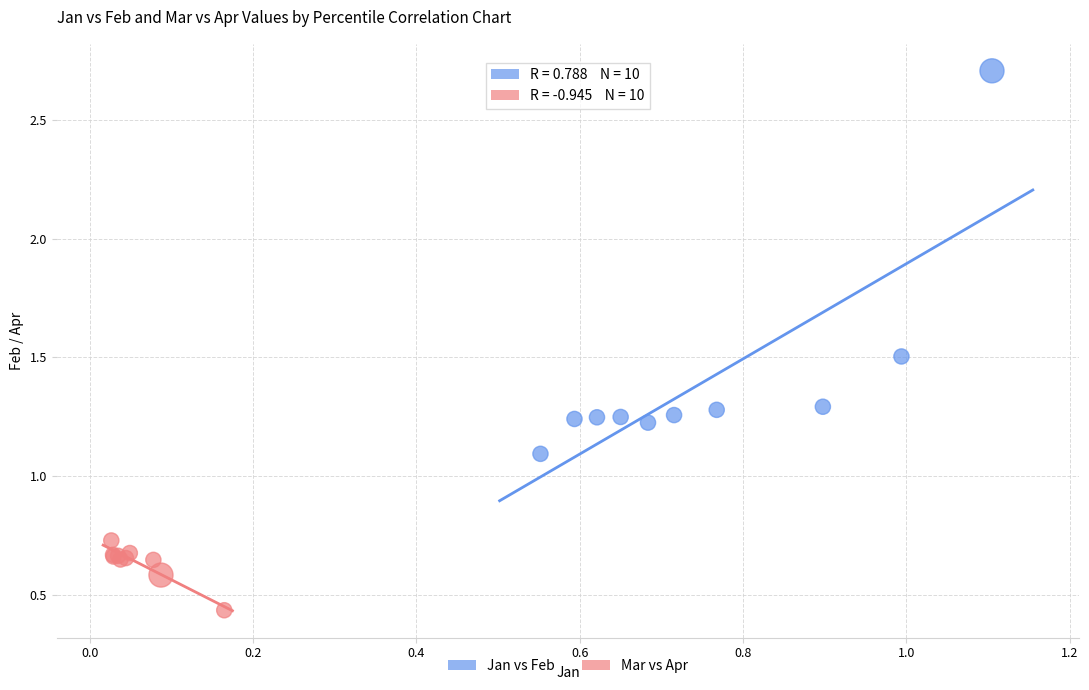

Which series reaches the maximum Y coordinate?

Jan vs Feb